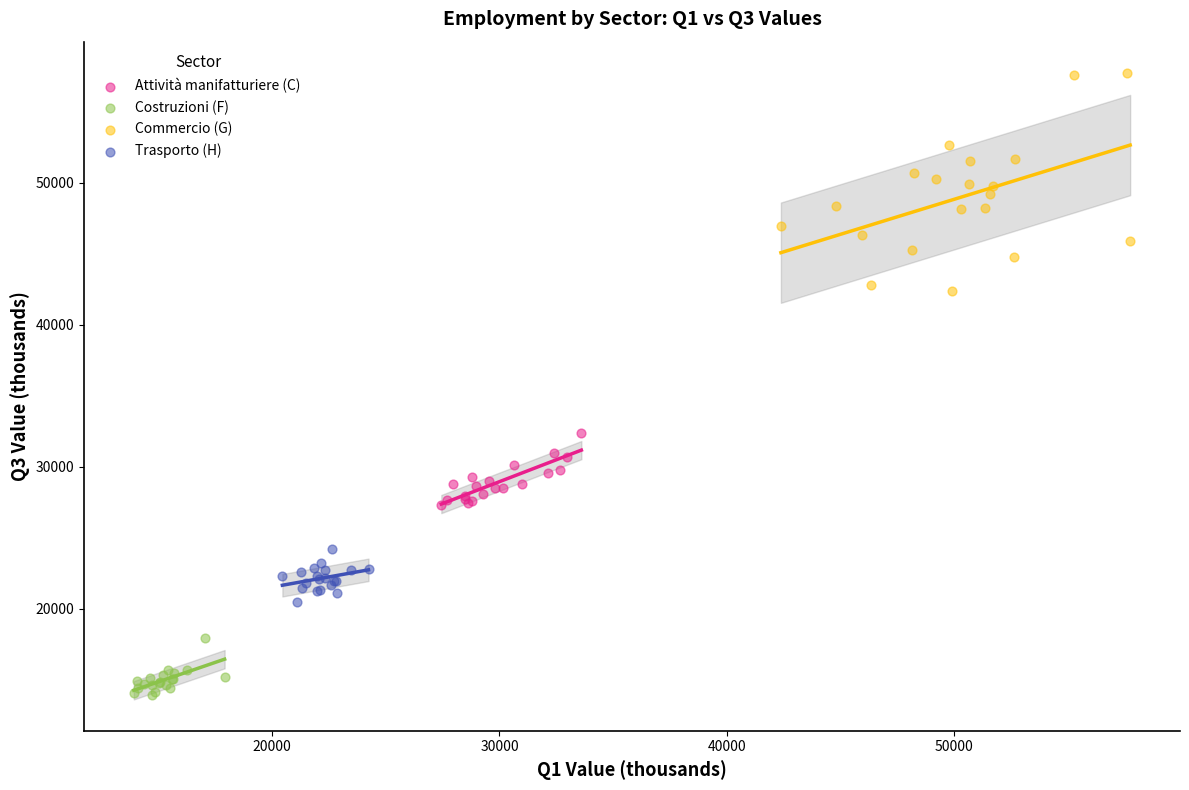

Which series has the largest Y range (max minus min)?

Commercio (G)